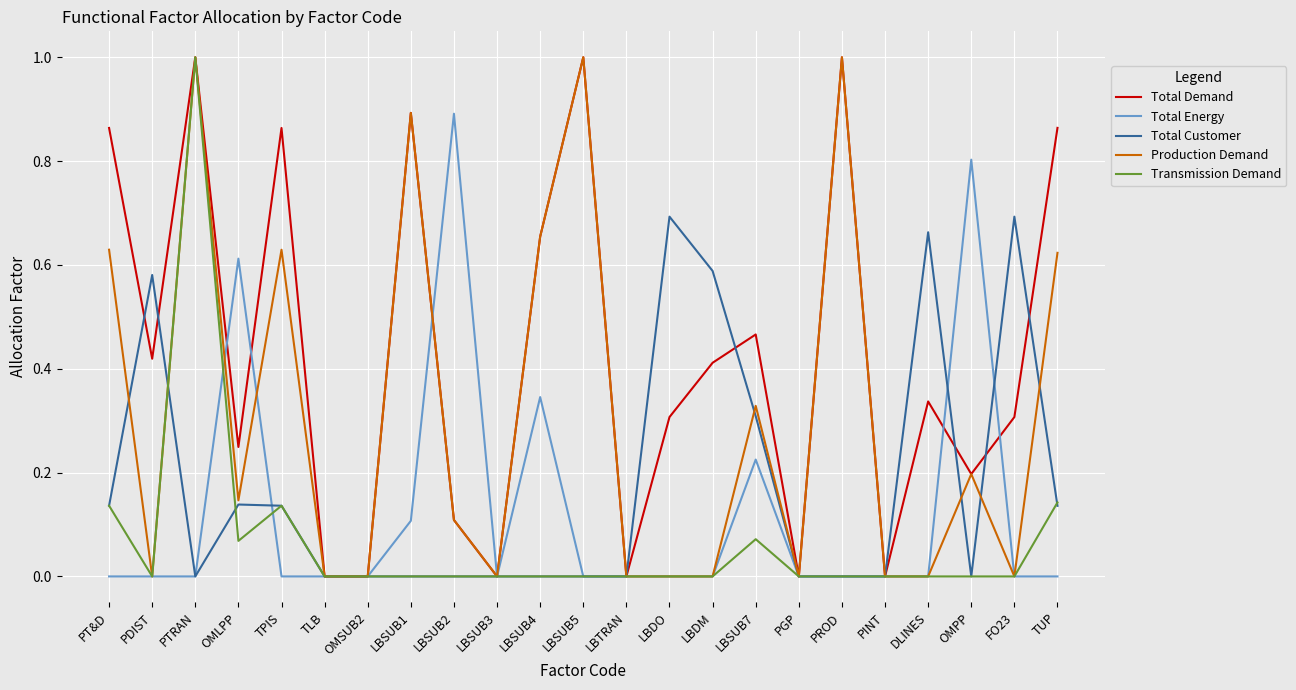

True or false: Production Demand has a value of 0.4 at DLINES.

False